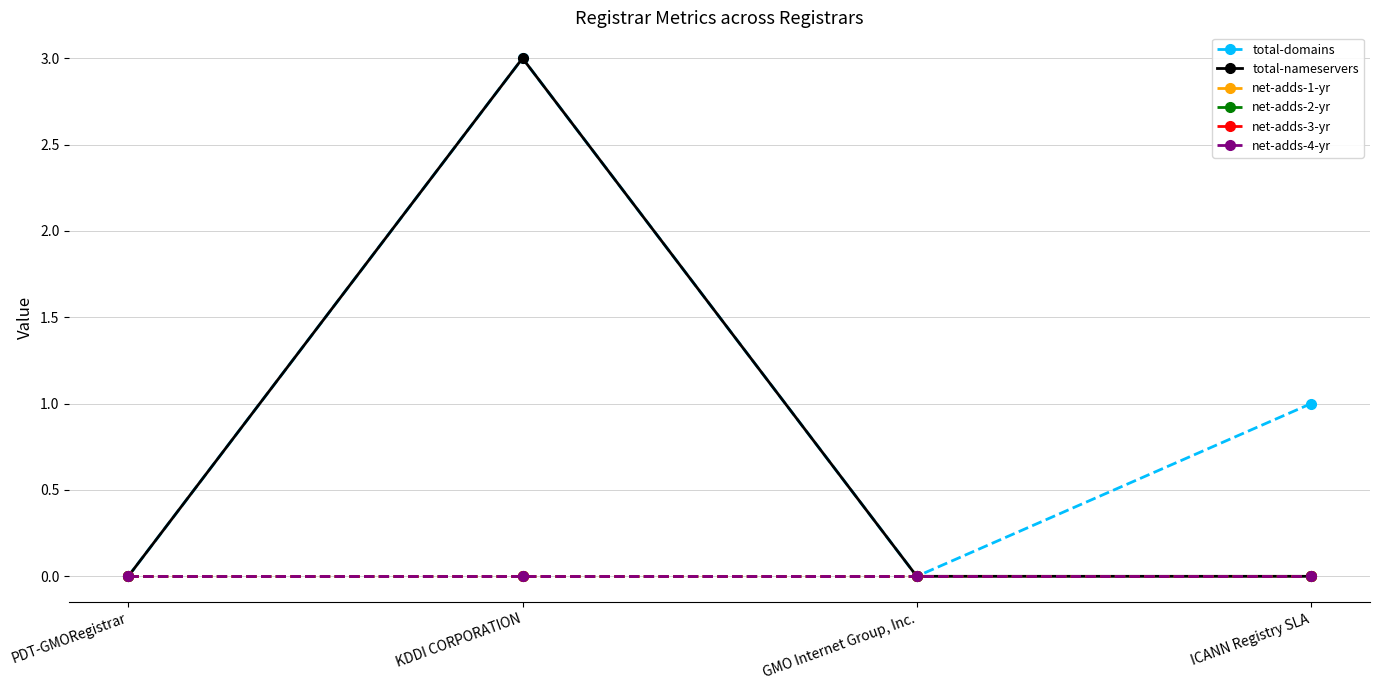

True or false: total-domains and net-adds-4-yr intersect in this chart.

False